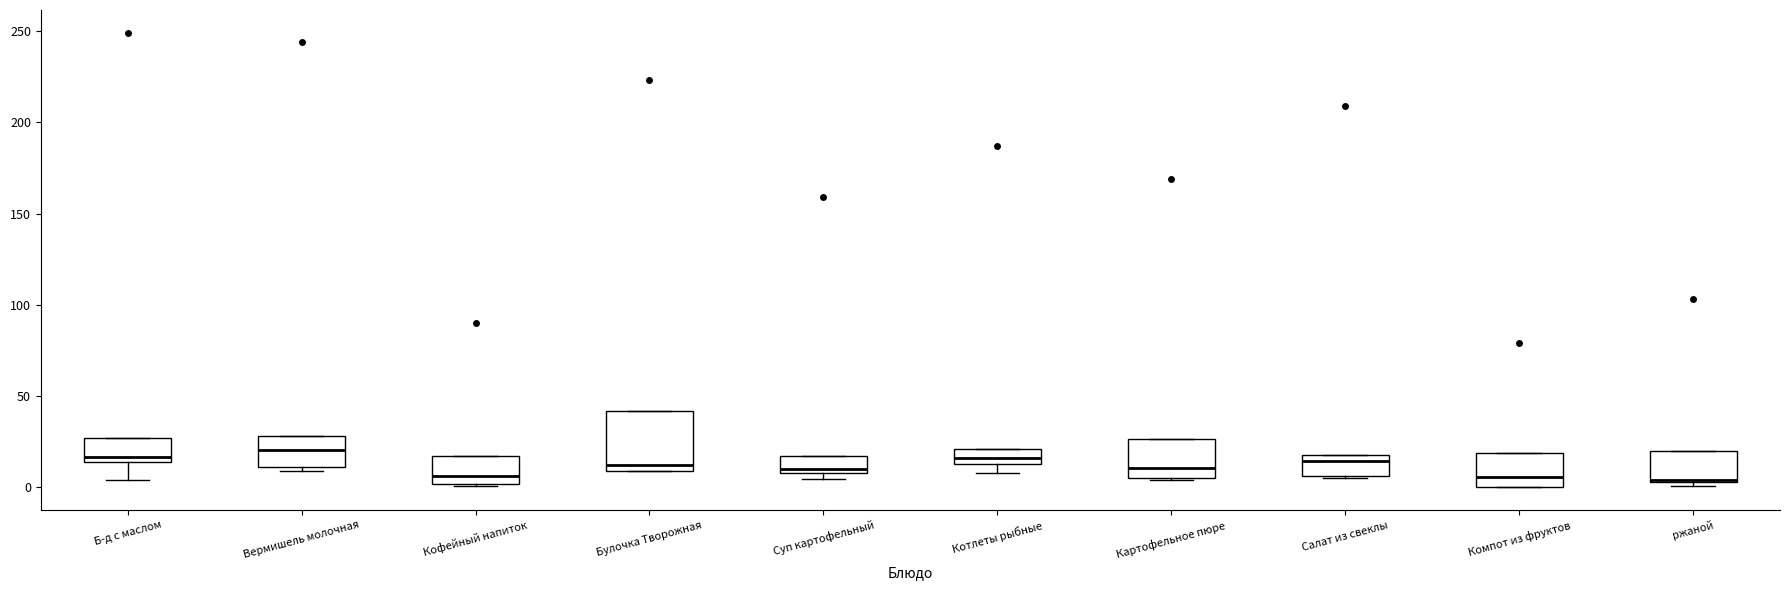

Where is the lower edge of the box for Булочка Творожная on the y-axis? The values are not printed on the chart, so give them approximately, as read against the axis.

10